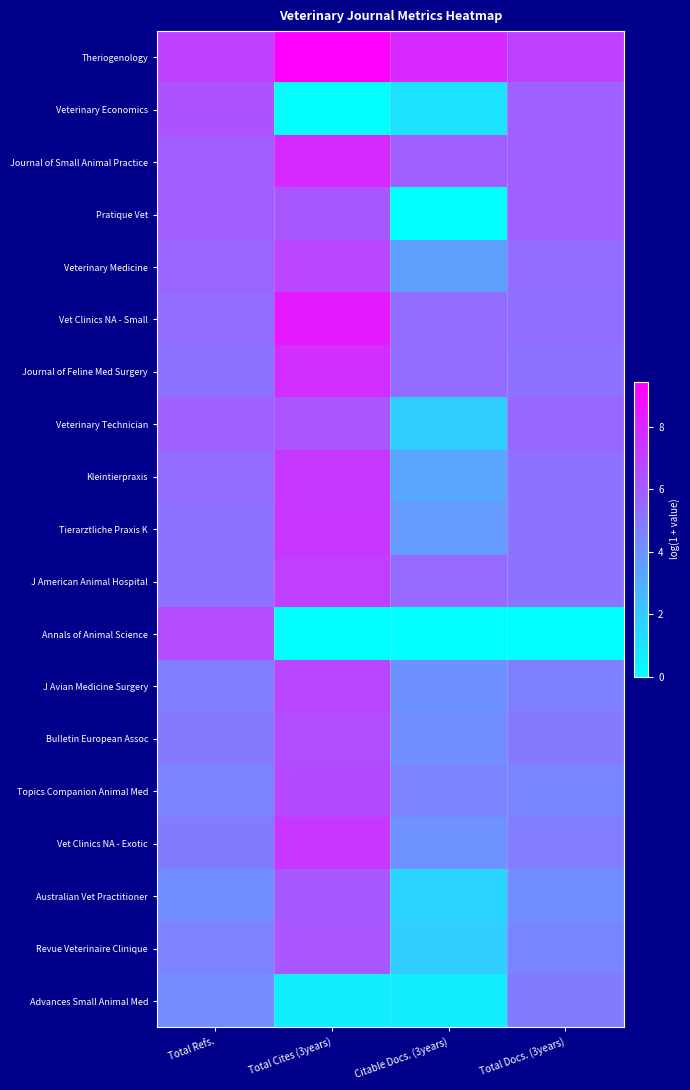

What is the greatest value displayed?

9.4